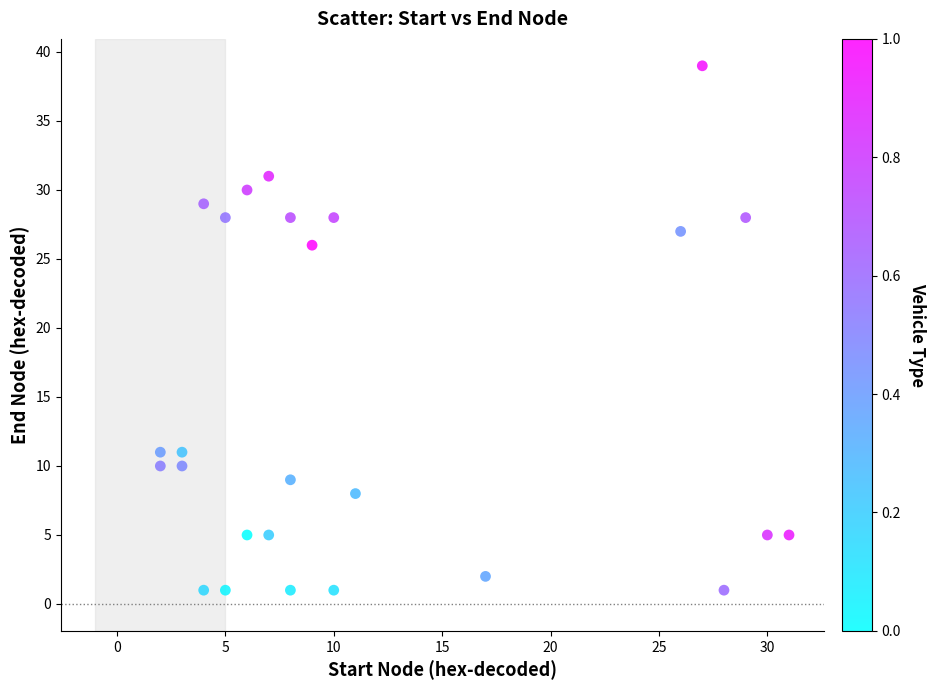

What is the range of X values (max minus min)?

29